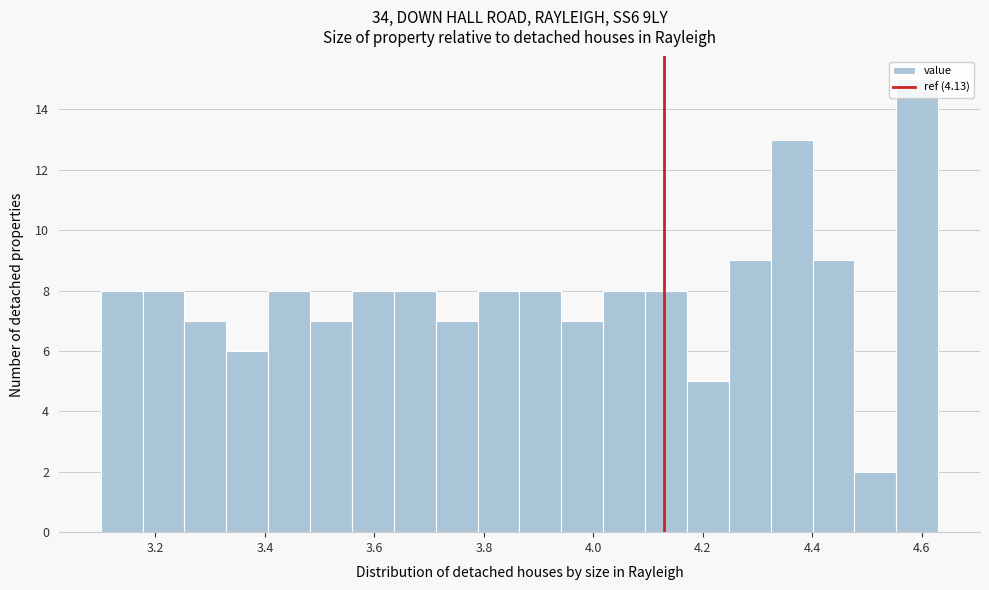

Read against the x-axis, roughly where is the centre of the tallest bar?

4.60